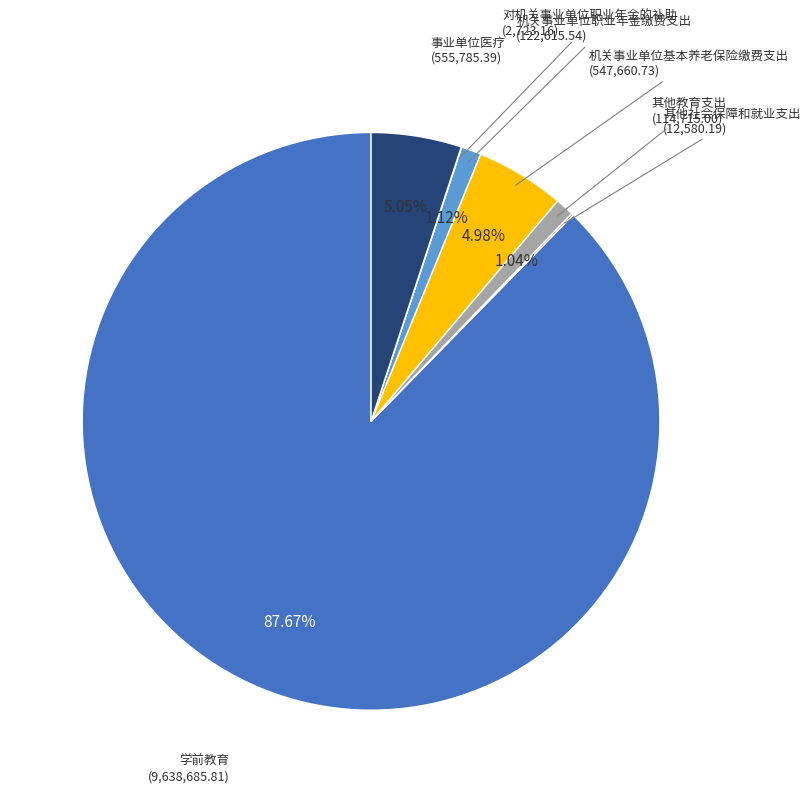

Which slice is the largest?

学前教育